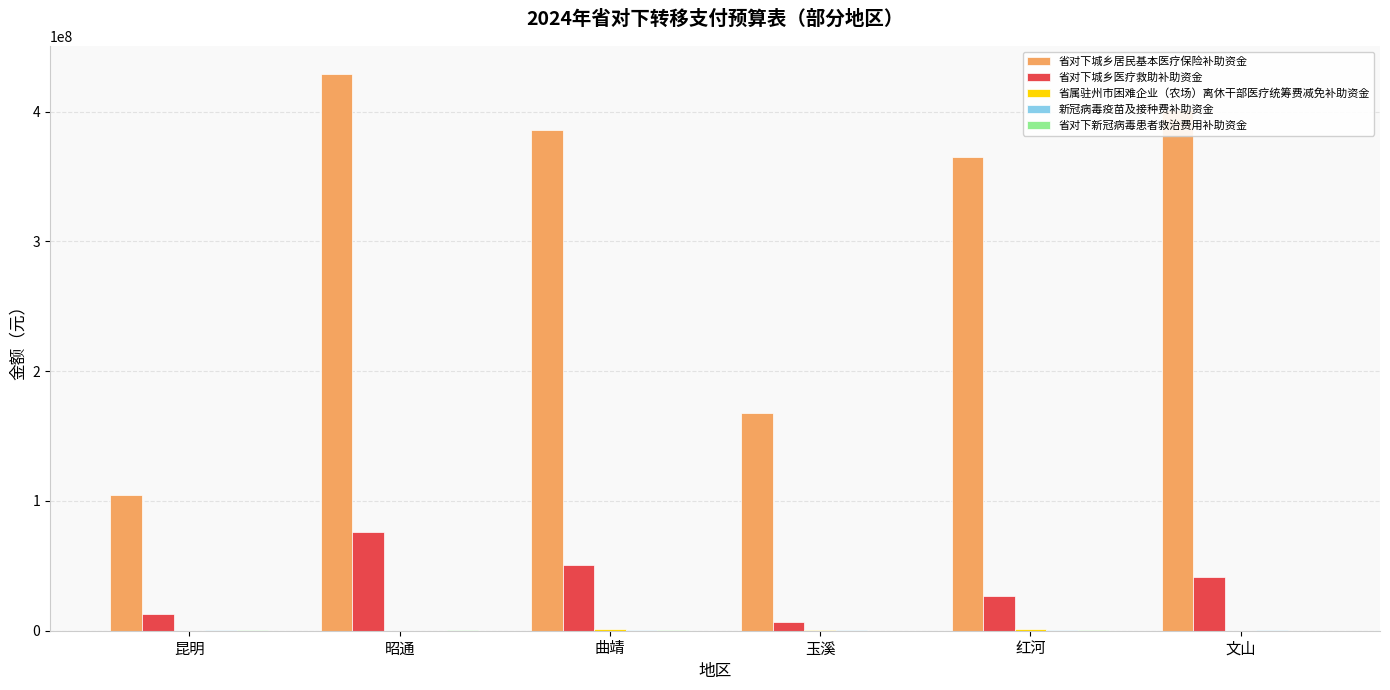

What is the total value across all series at 红河?

393920067